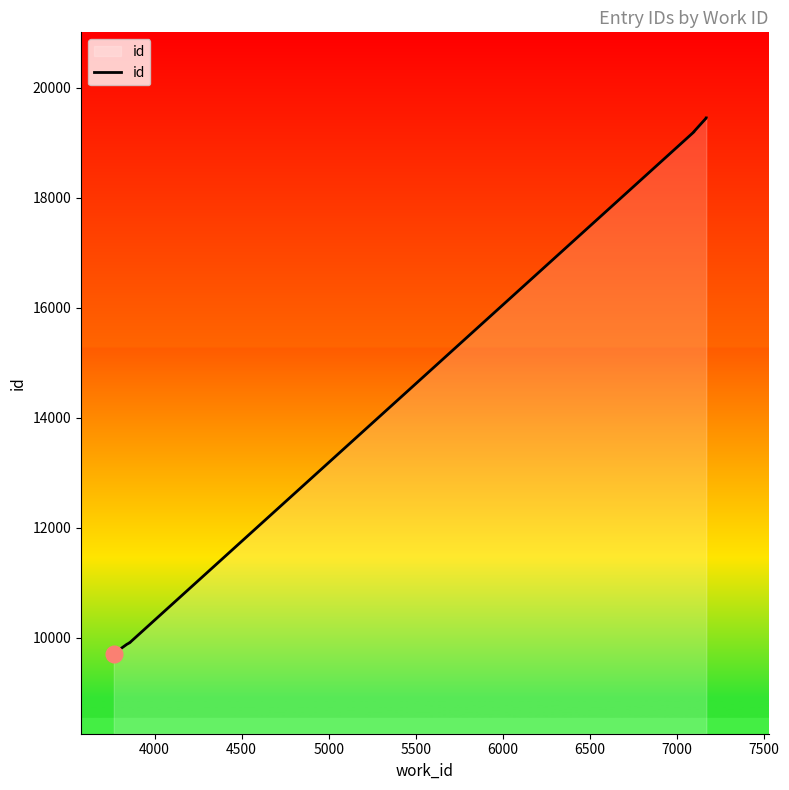

How many lines are shown in the chart?

1